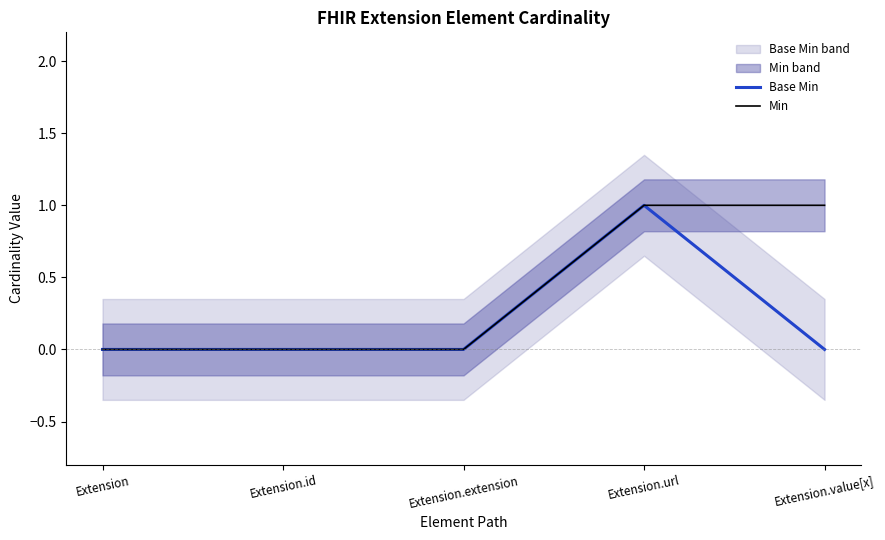

Rank the series by their maximum value, from highest to lowest.

Base Min, Min